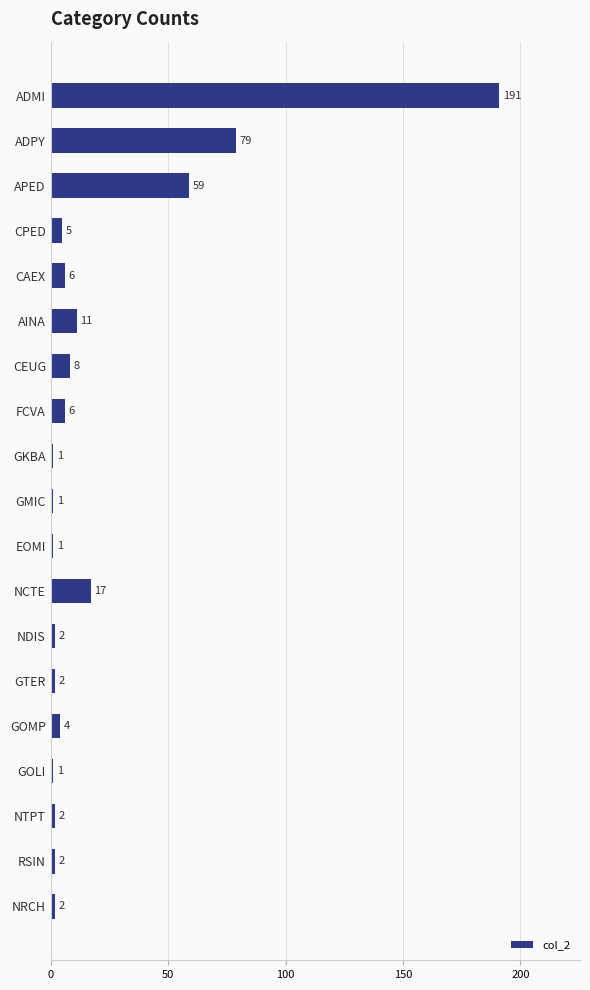

Read the value at AINA, to the nearest 5.

10